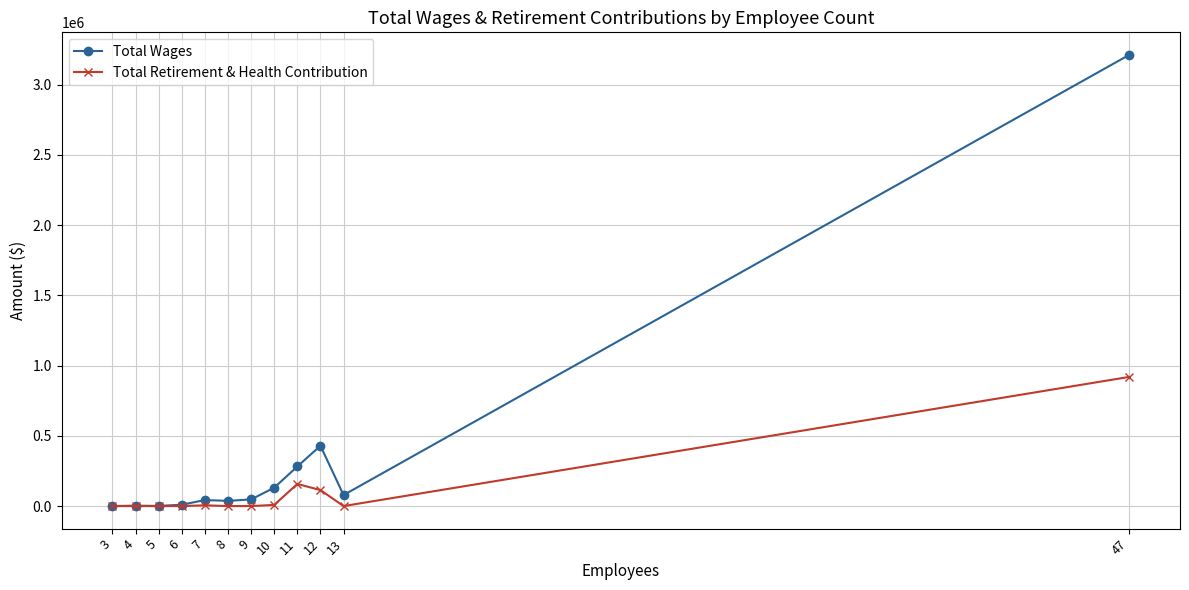

What is the total value across all series at 5?

1000